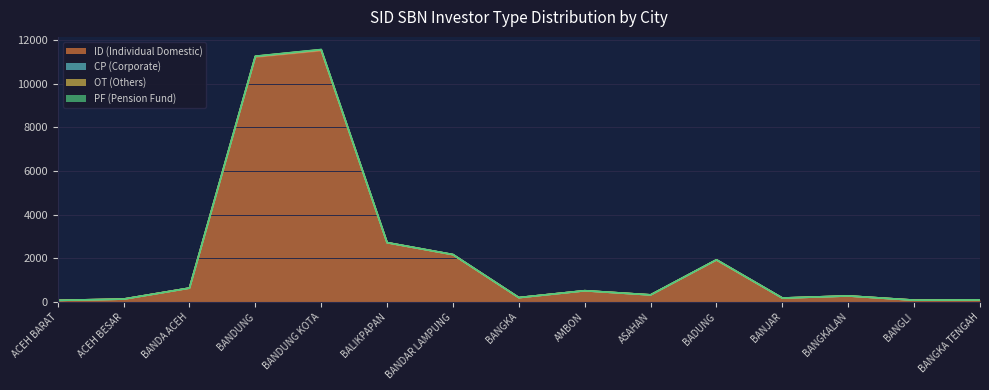

Reading left to right, what are all the values shown in this chart?

ID (Individual Domestic): 68	128	632	11227	11523	2715	2163	196	509	320	1914	175	272	79	89
CP (Corporate): 0	0	1	32	36	1	6	0	1	0	15	1	0	0	0
OT (Others): 1	0	0	7	10	1	0	0	2	1	2	0	1	0	0
PF (Pension Fund): 0	0	0	2	7	1	2	0	1	0	0	0	0	0	0